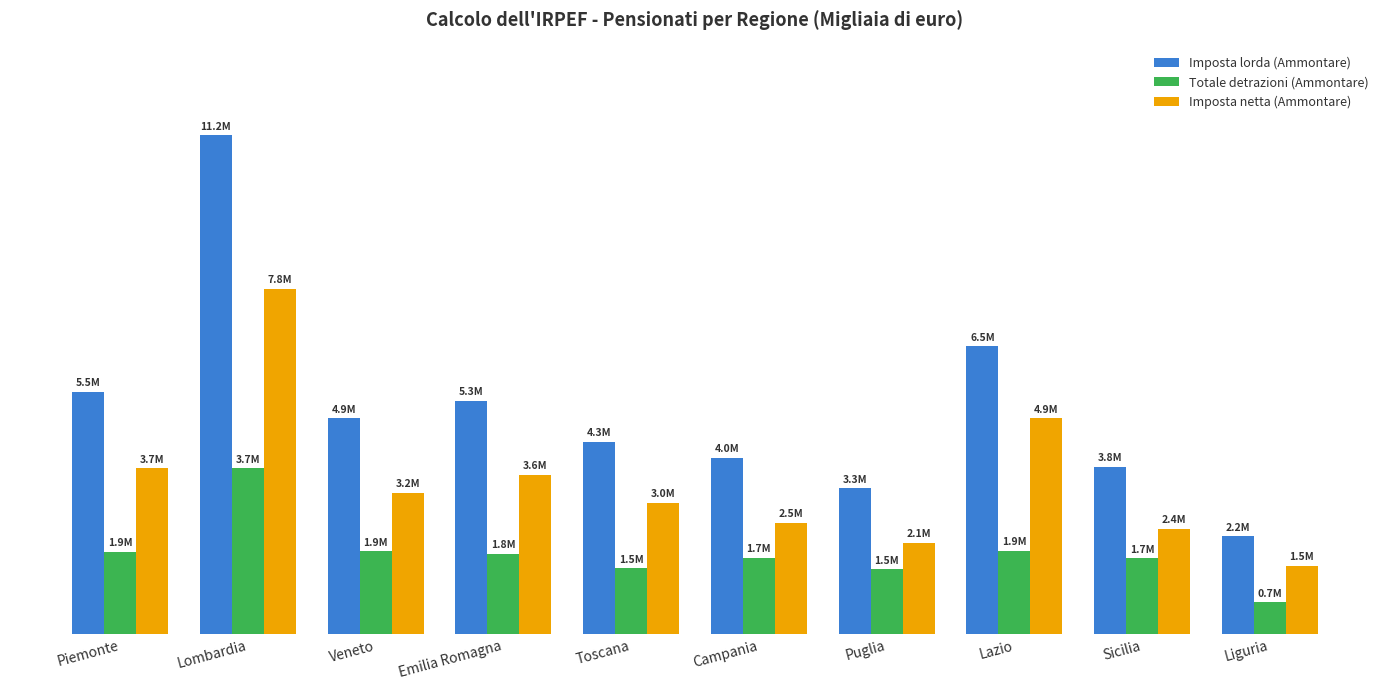

Are the bars grouped side by side (vs. stacked)?

Yes